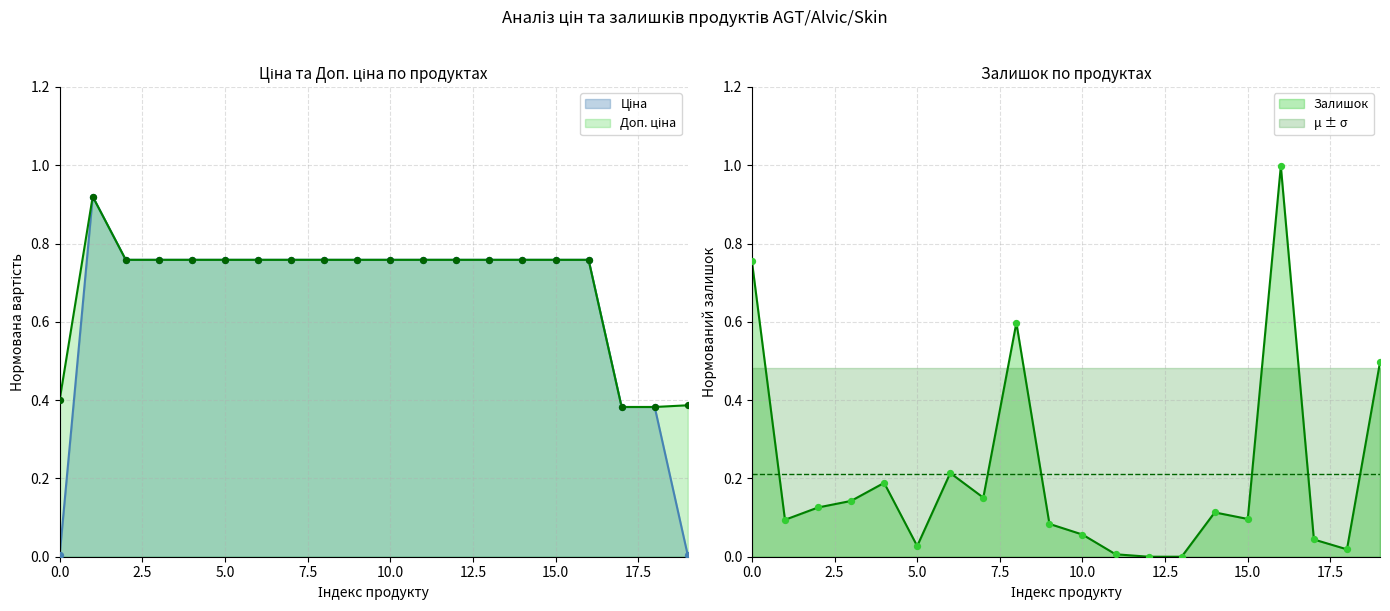

At how many categories does at least one series exceed 0?

20